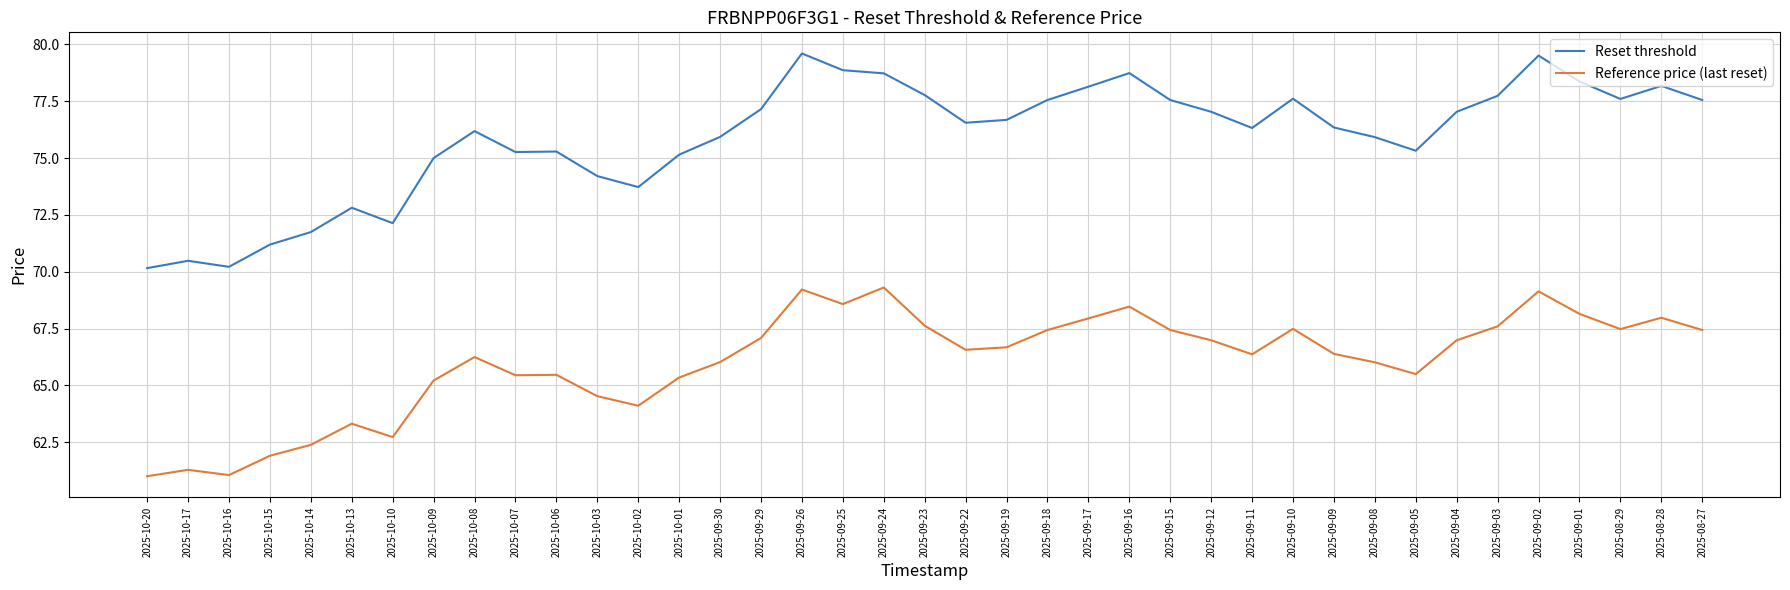

What are all the series names shown in the legend?

Reset threshold, Reference price (last reset)